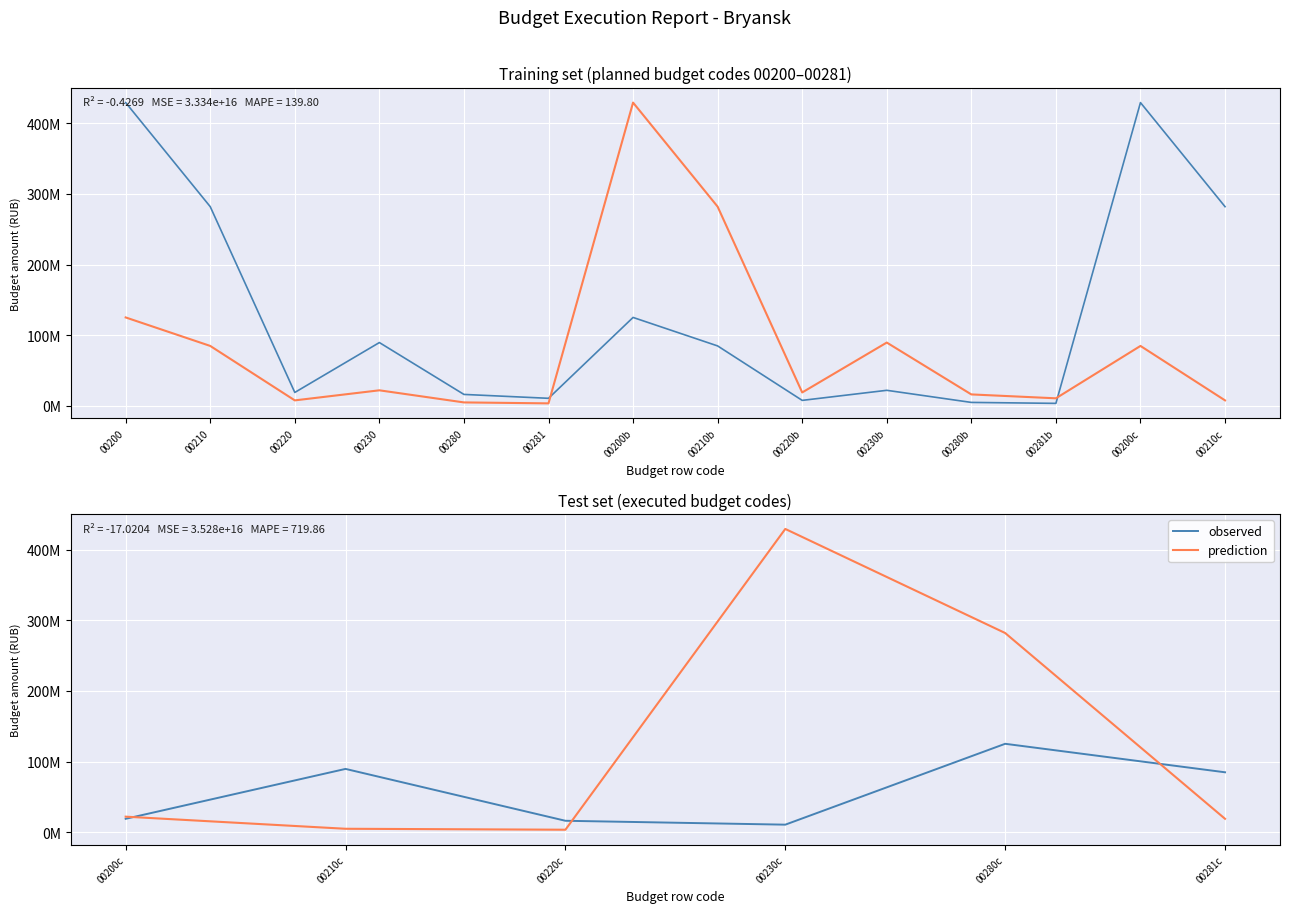

List the series in order of their peak value, lowest first.

observed, prediction